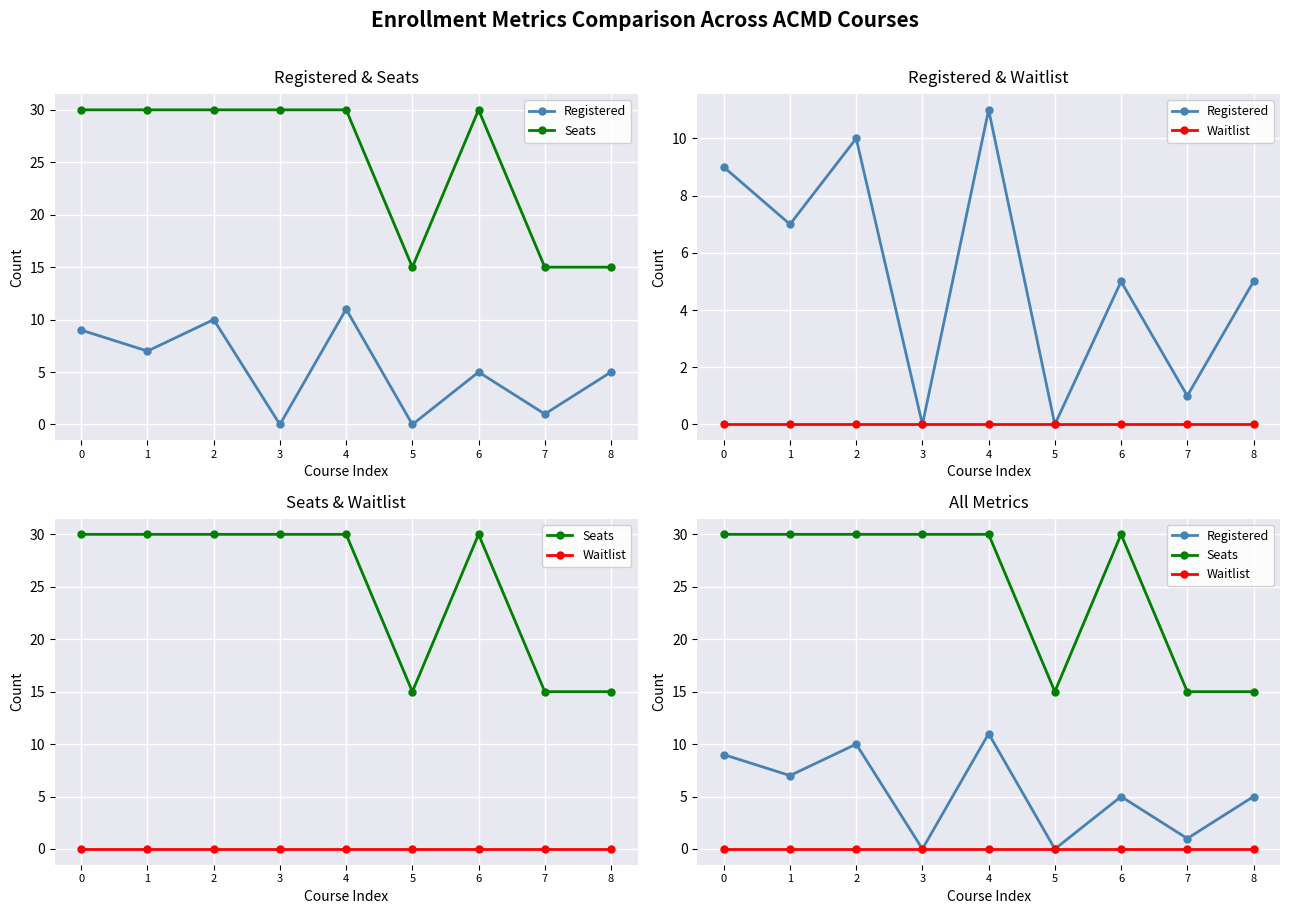

True or false: Seats and Registered intersect in this chart.

False